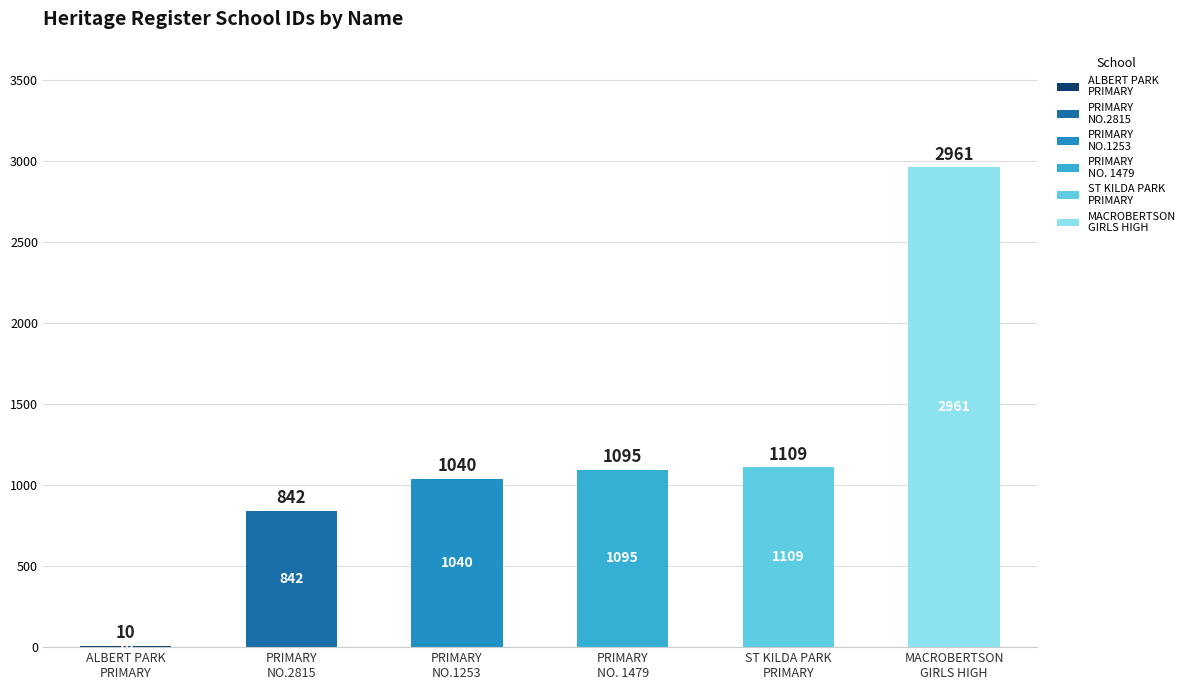

Count the number of categories in the chart.

6